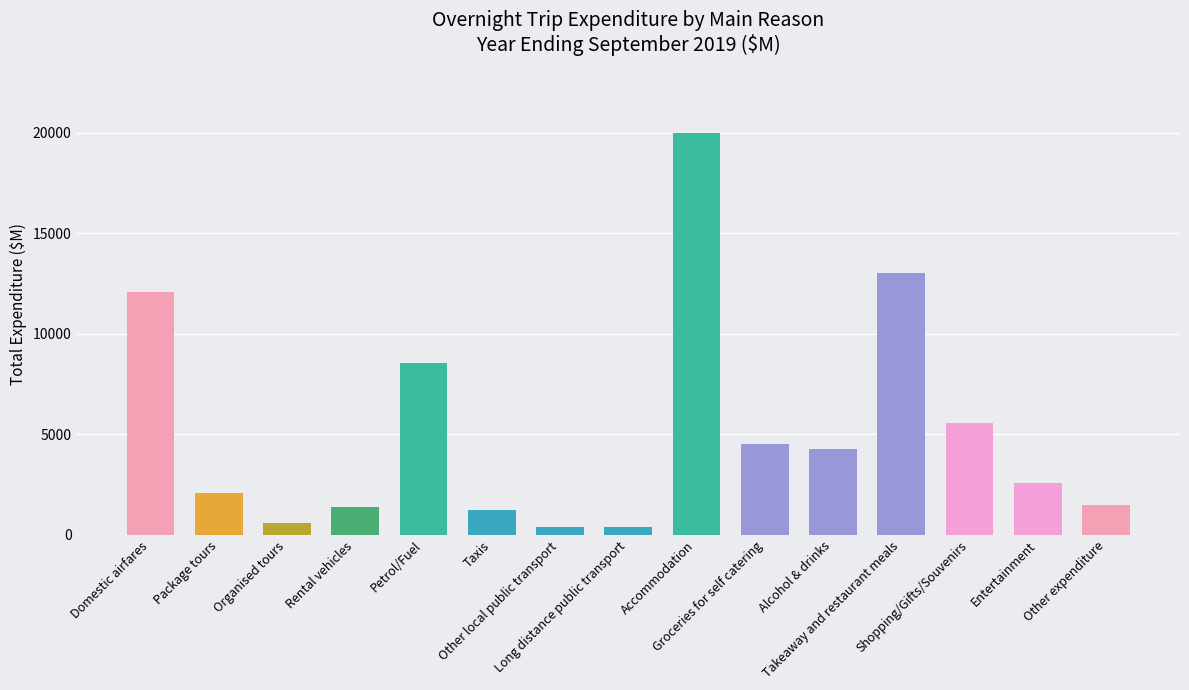

Are the bars grouped side by side (vs. stacked)?

No